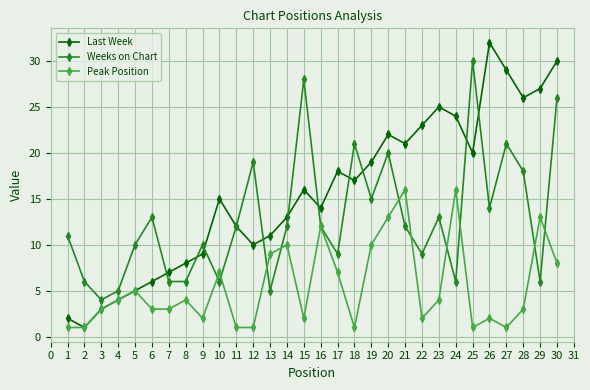

At 21, list the series in order from smallest to largest.

Weeks on Chart, Peak Position, Last Week